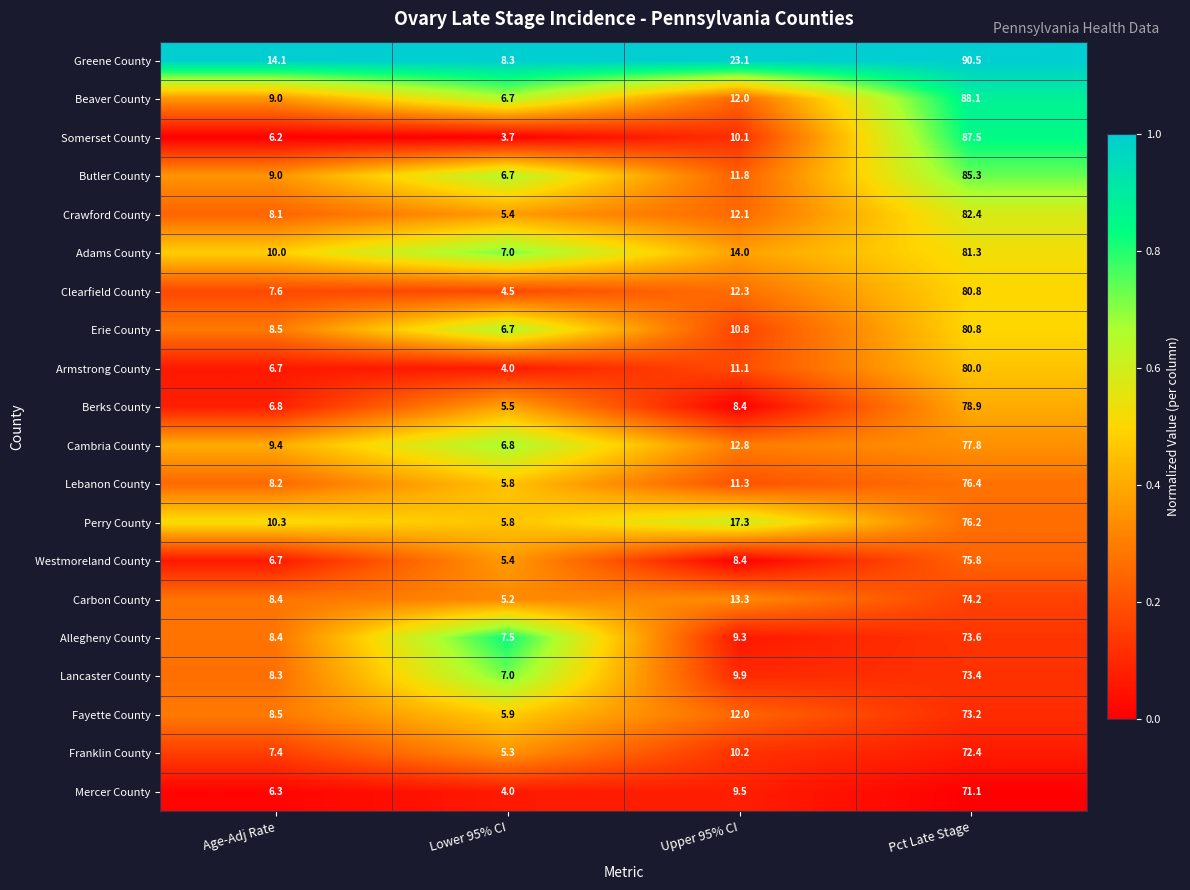

What is the maximum value for Beaver County?

88.1